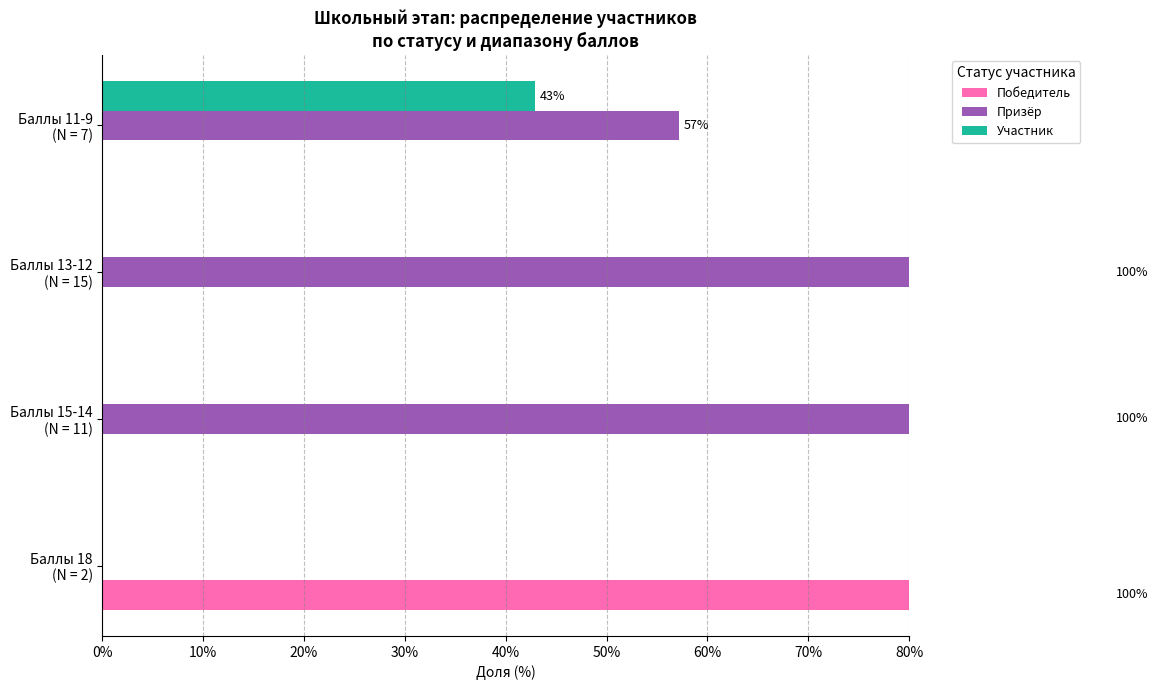

Between Баллы 18 (N = 2) and Баллы 13-12 (N = 15), which series saw the biggest shift?

Победитель